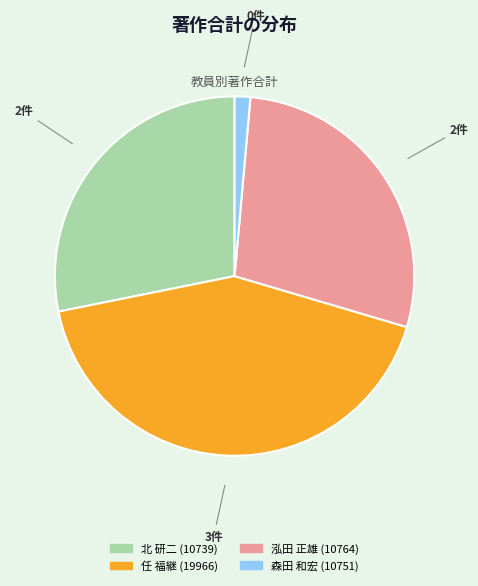

True or false: 森田 和宏 (10751) accounts for 14% of the total.

False